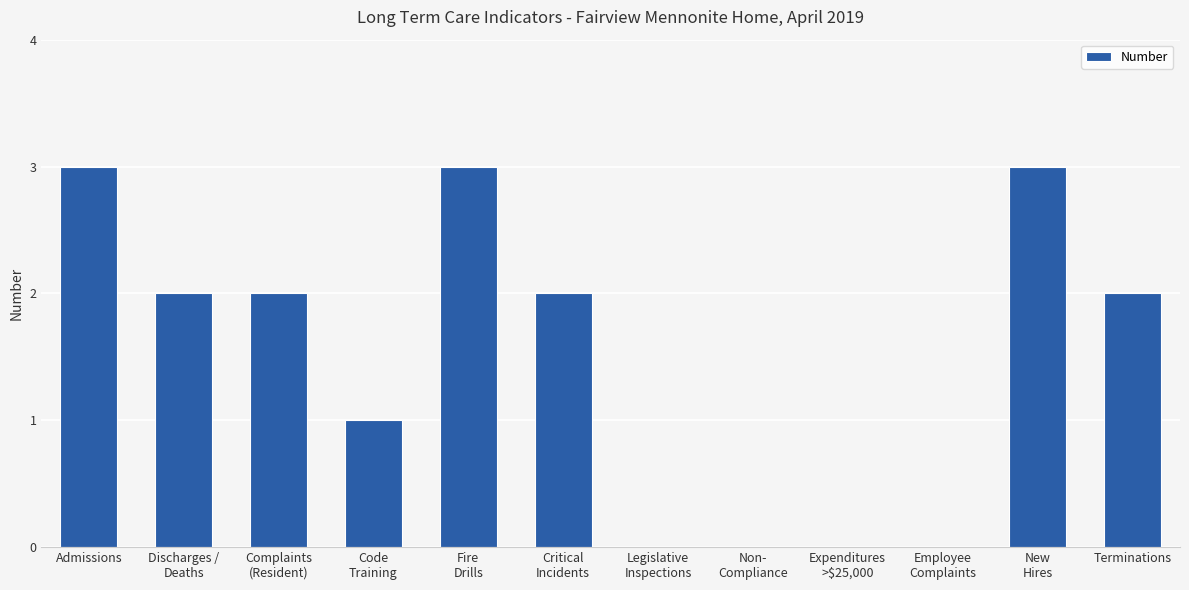

True or false: the data shows 0 at Legislative
Inspections.

True